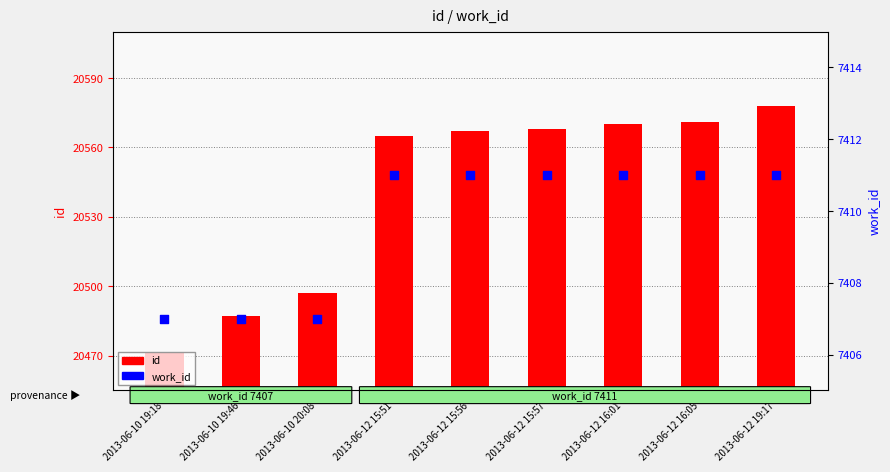

Which series has the largest total across all categories?

id